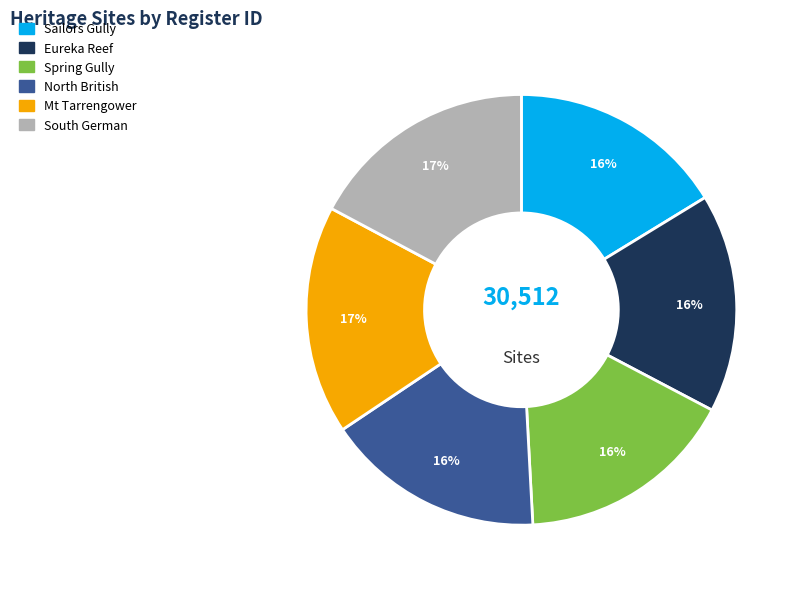

Does any single category account for the majority?

No